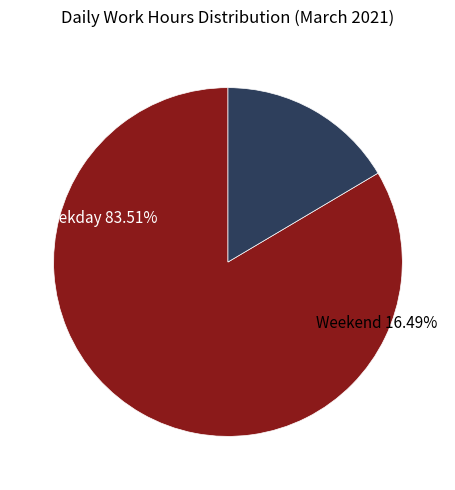

True or false: Sat accounts for 1% of the total.

False